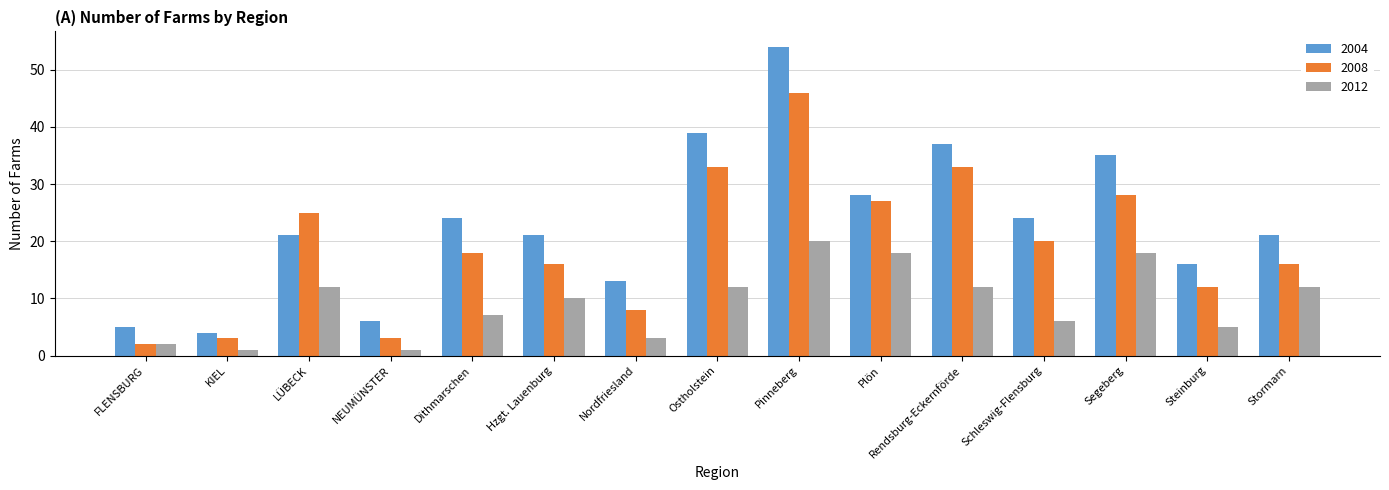

At how many categories does at least one series exceed 18?

10